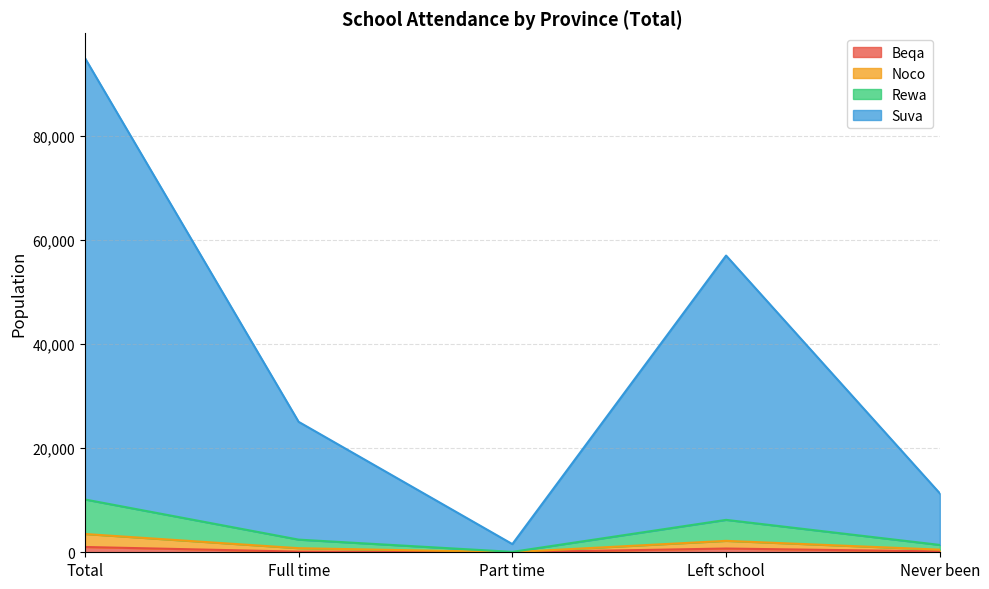

At which category is the sum across all series the highest?

Total